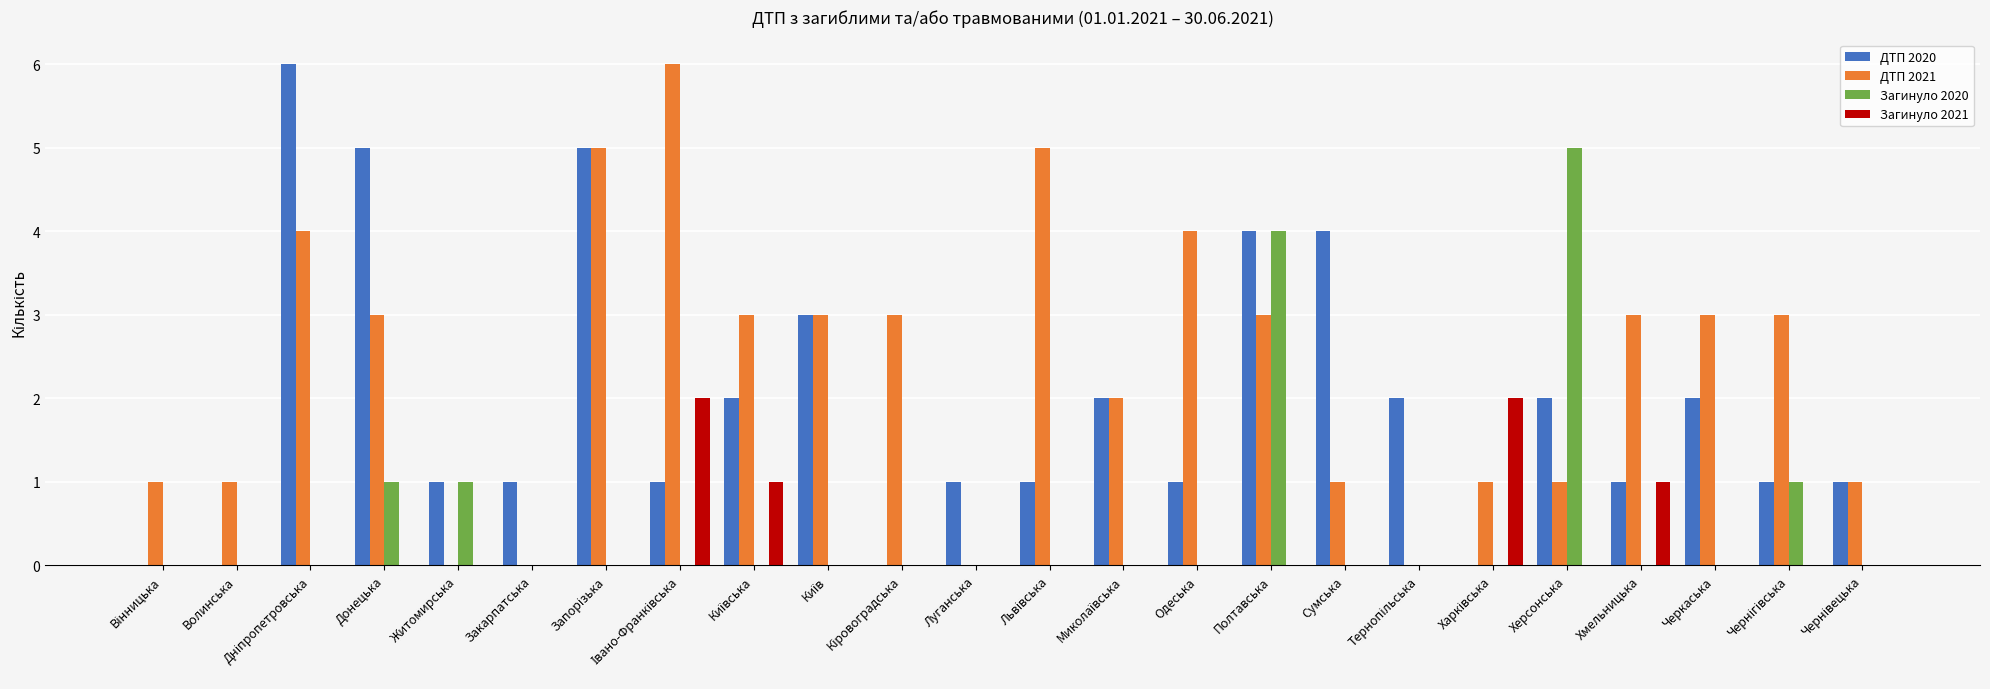

At which category is the sum across all series the highest?

Полтавська